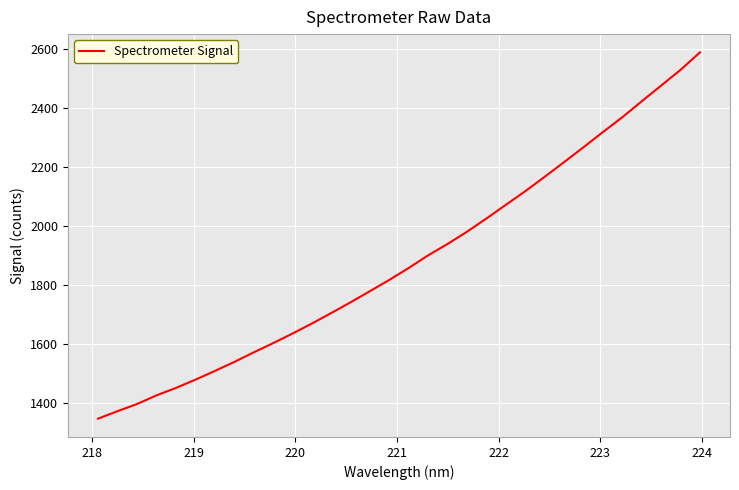

What is the maximum value shown in the chart?

2588.9